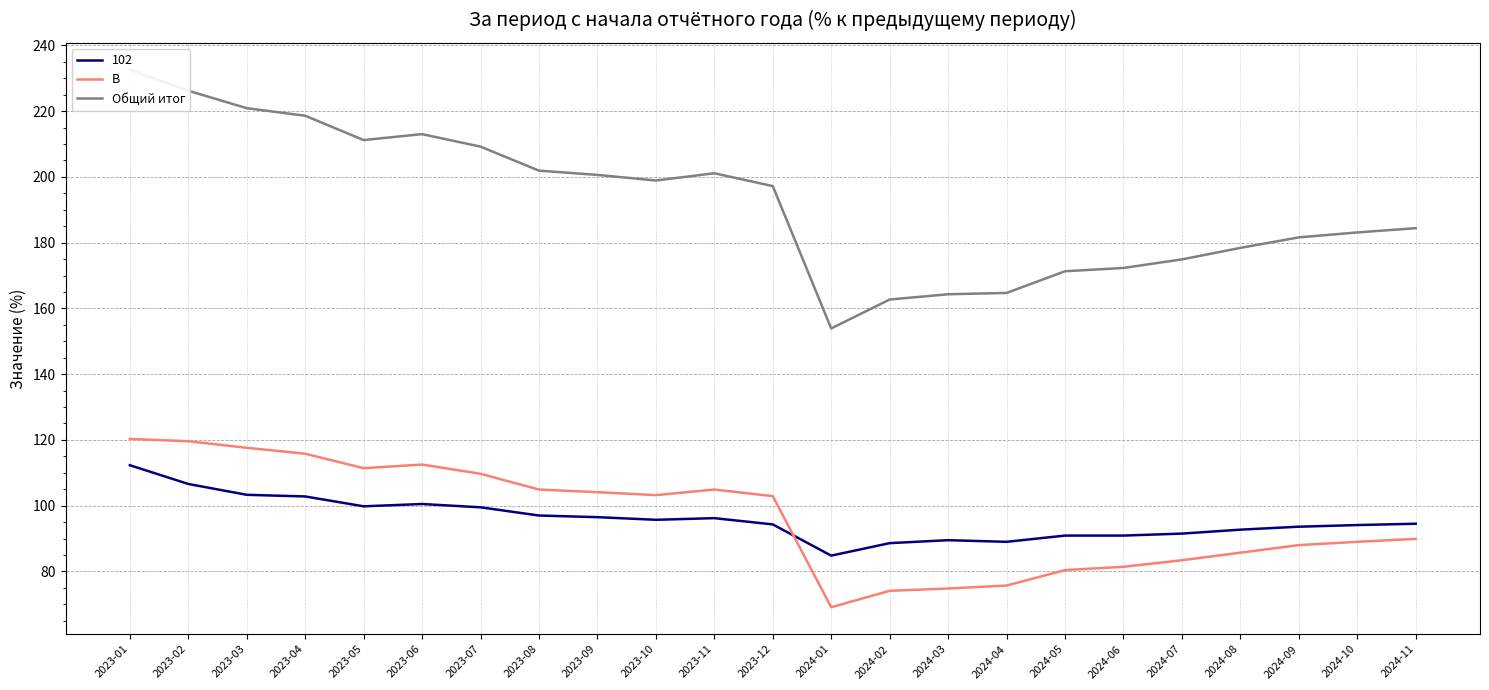

What is the label of the 7th point from the right?

2024-05